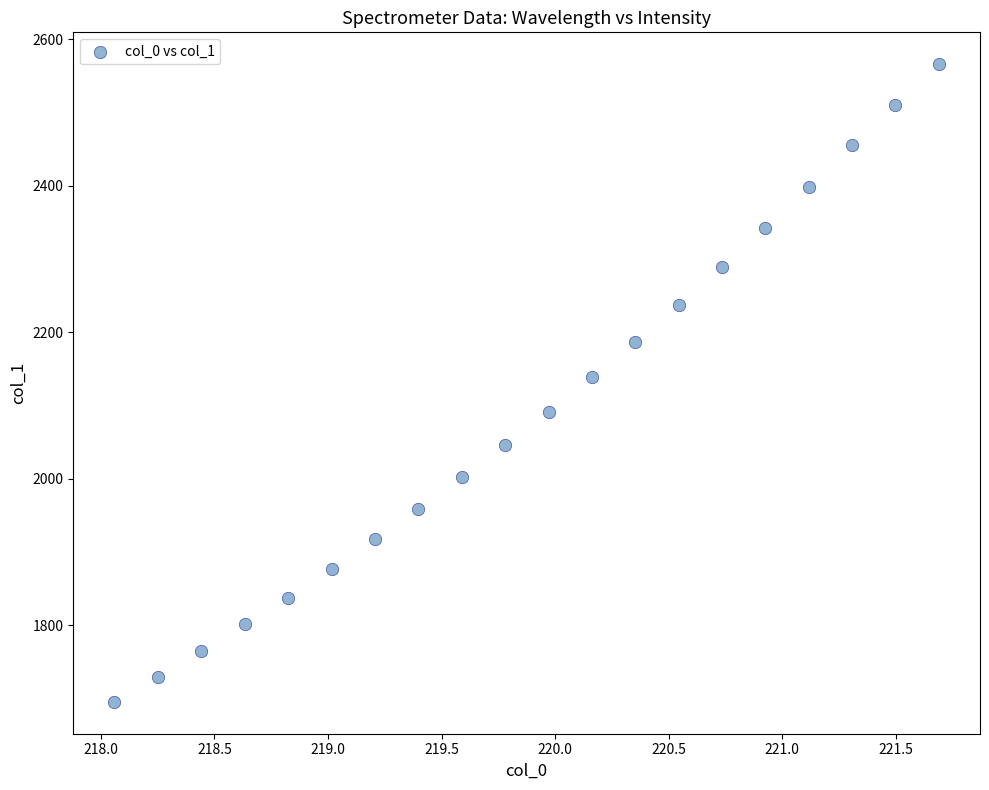

What is the range of Y values (max minus min)?

870.1